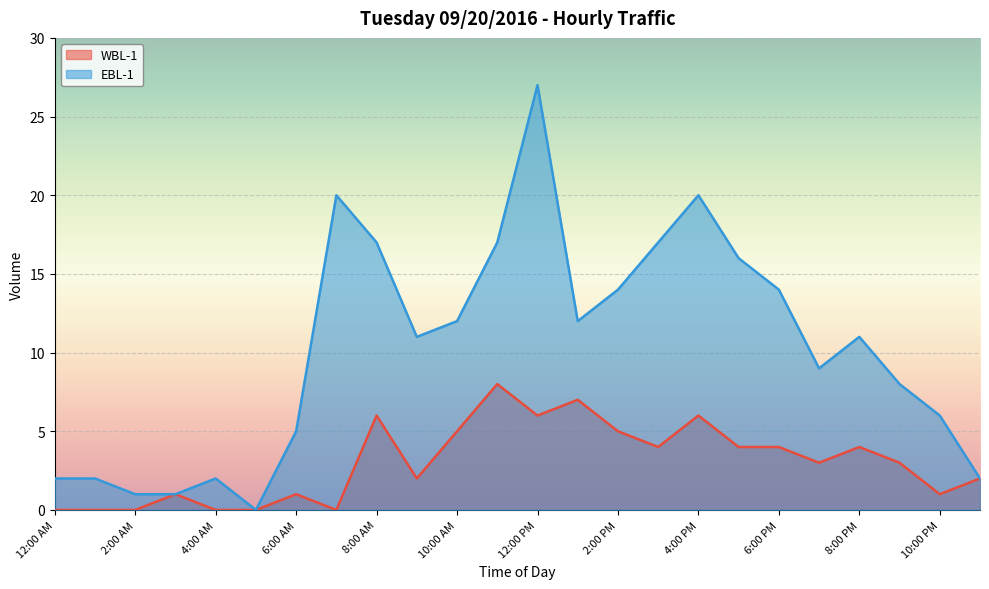

What is the sum of all EBL-1 values?

246